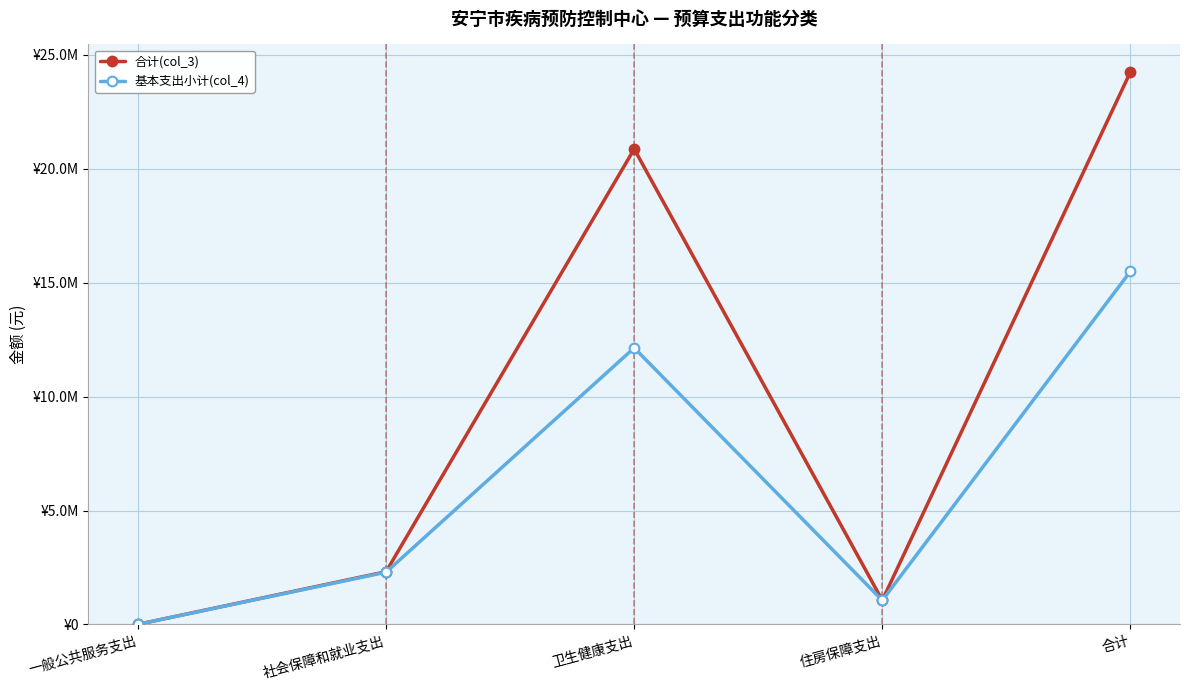

What are all the series names shown in the legend?

合计(col_3), 基本支出小计(col_4)